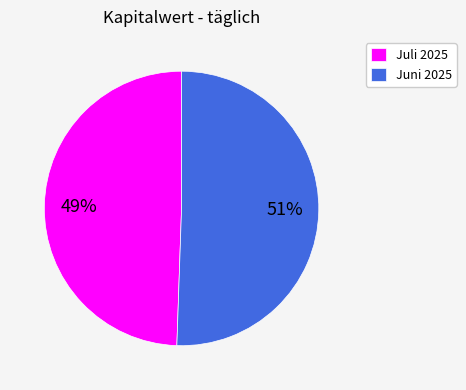

Between Juli 2025 and Juni 2025, which is larger?

Juni 2025